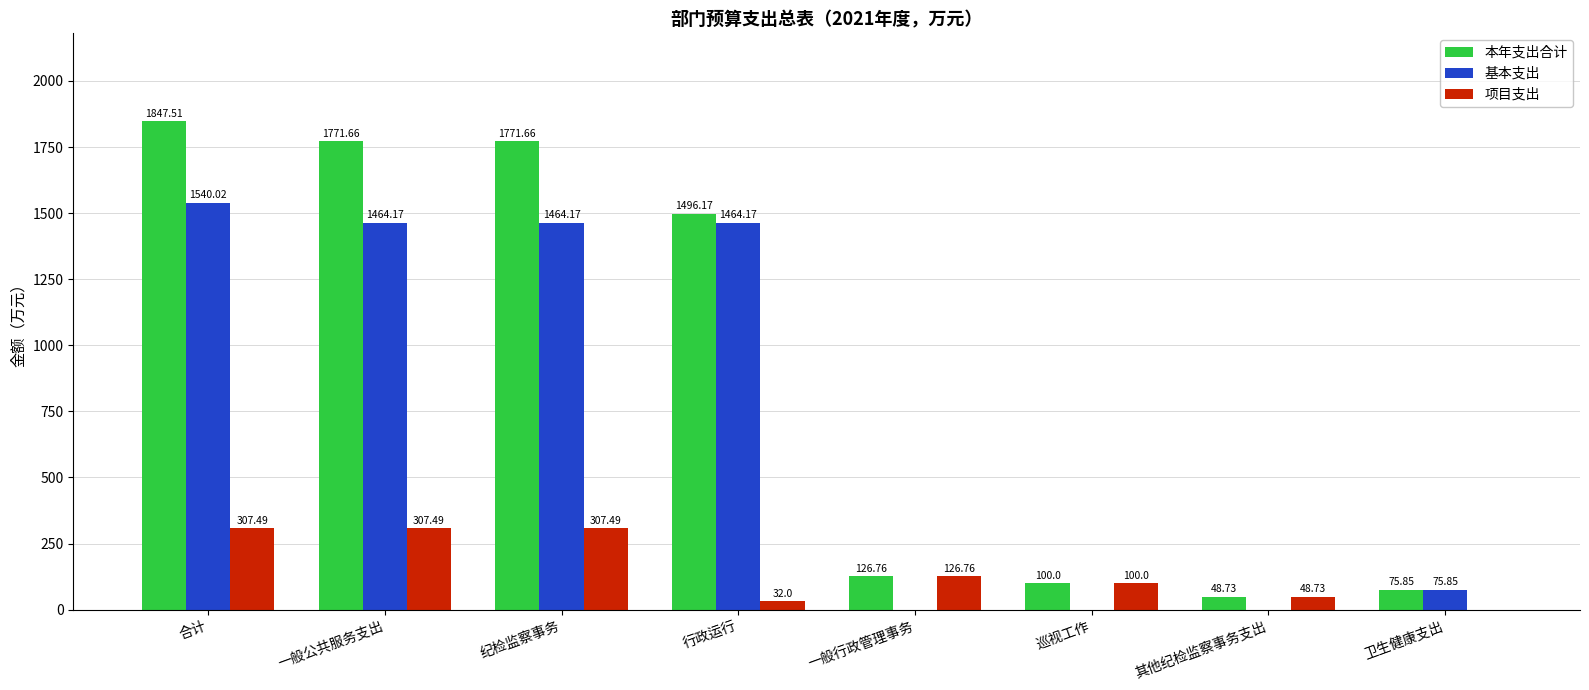

How many values in the 本年支出合计 series exceed 1496?

4